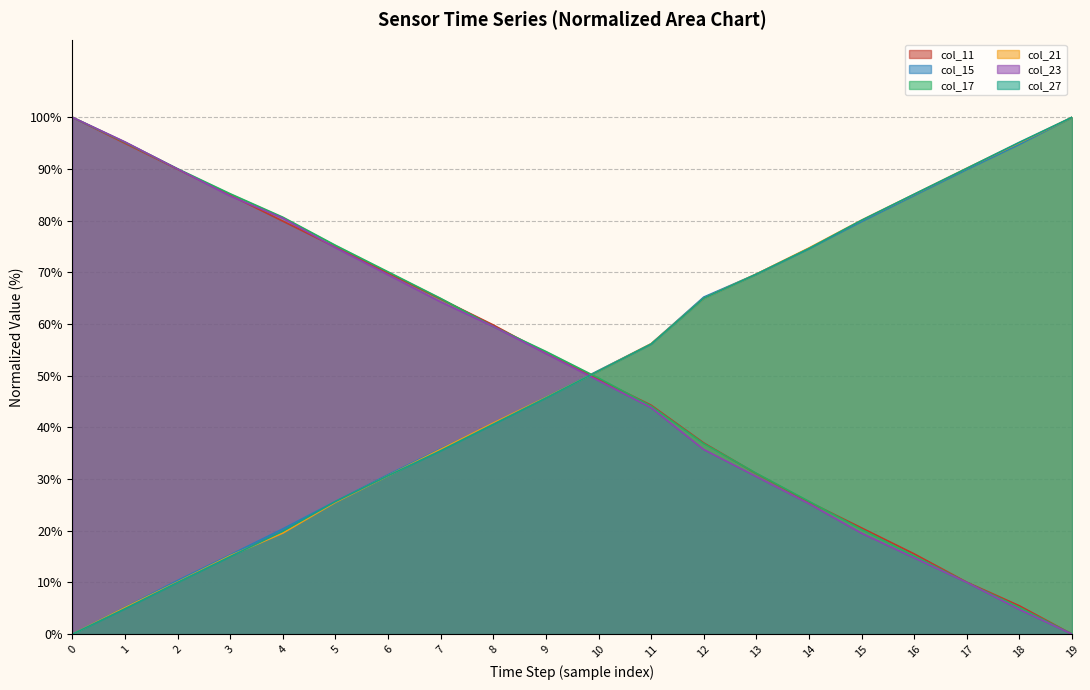

Which series changed the most between 8 and 10?

col_11